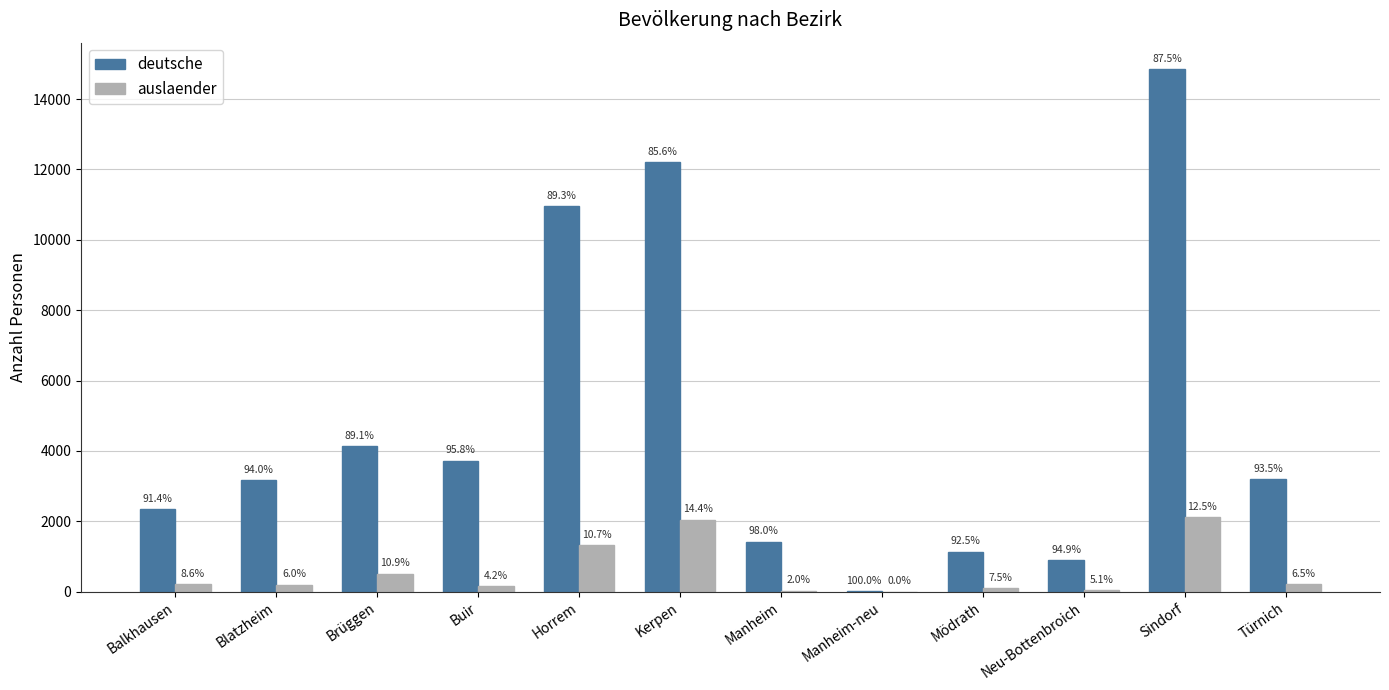

What are all the series names shown in the legend?

deutsche, auslaender